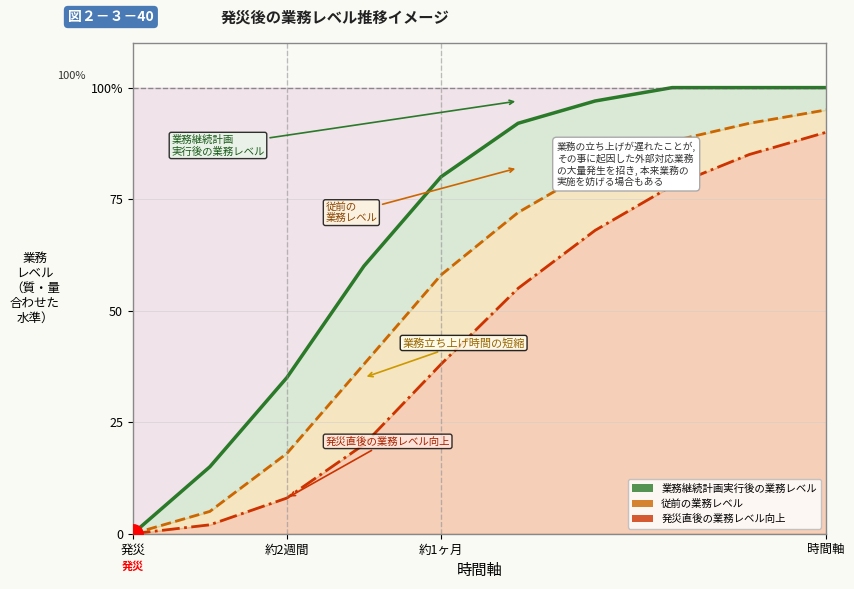

True or false: 発災直後の業務レベル向上 and 業務継続計画実行後の業務レベル intersect in this chart.

False